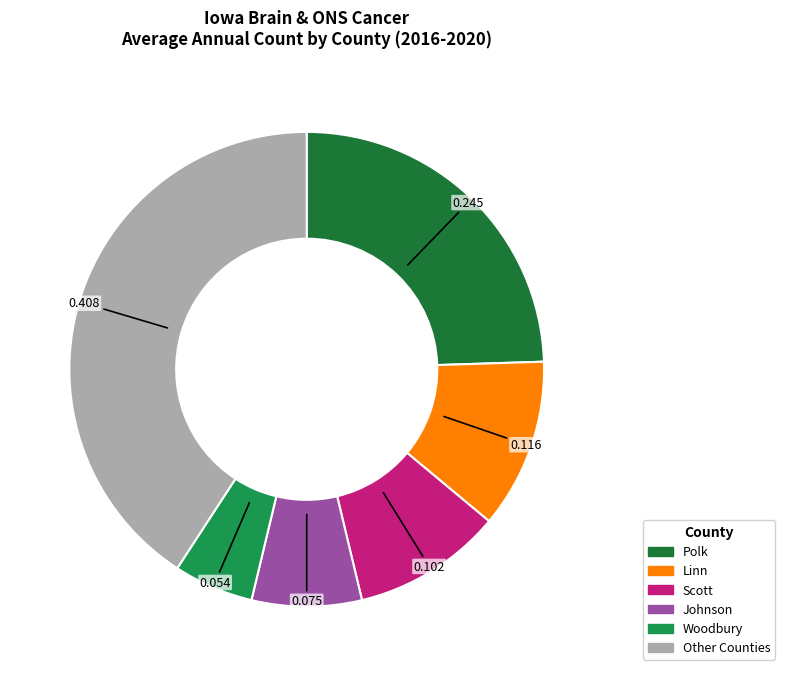

Does any single category account for the majority?

No